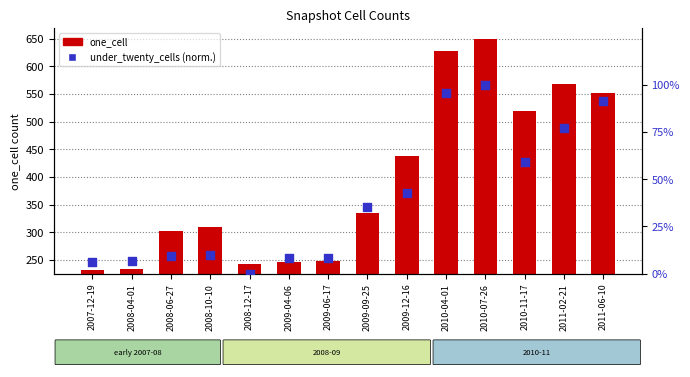

Which series has the largest Y range (max minus min)?

one_cell